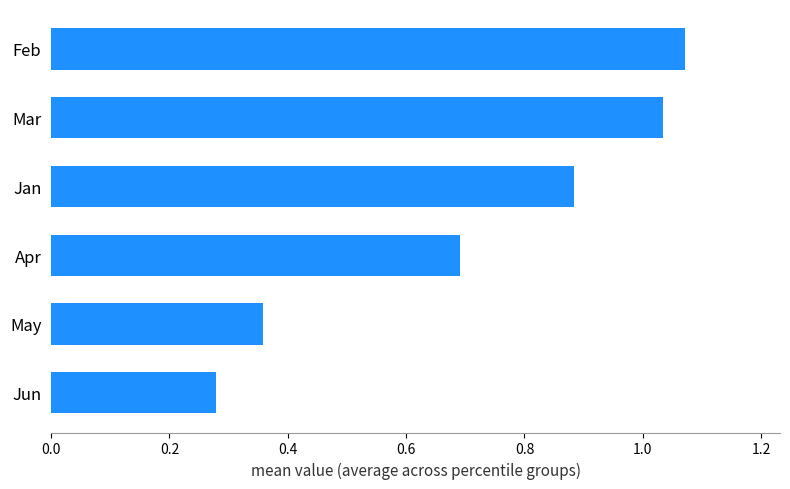

Which label corresponds to the smallest value in the chart?

Jun